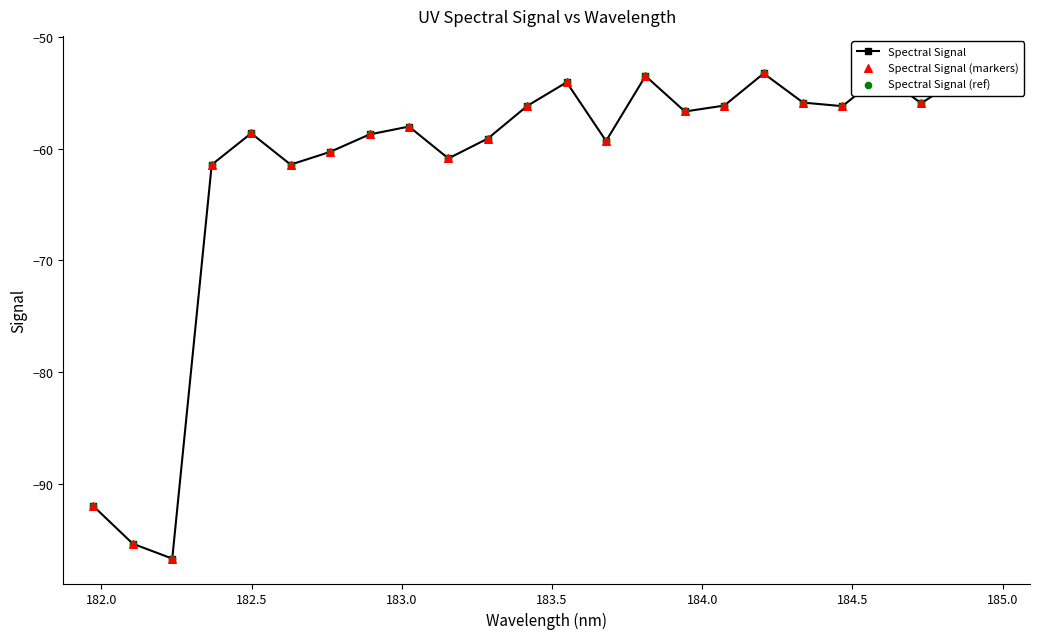

Is the value of Spectral Signal at 184.0 greater than the value of Spectral Signal (markers) at 14?

No